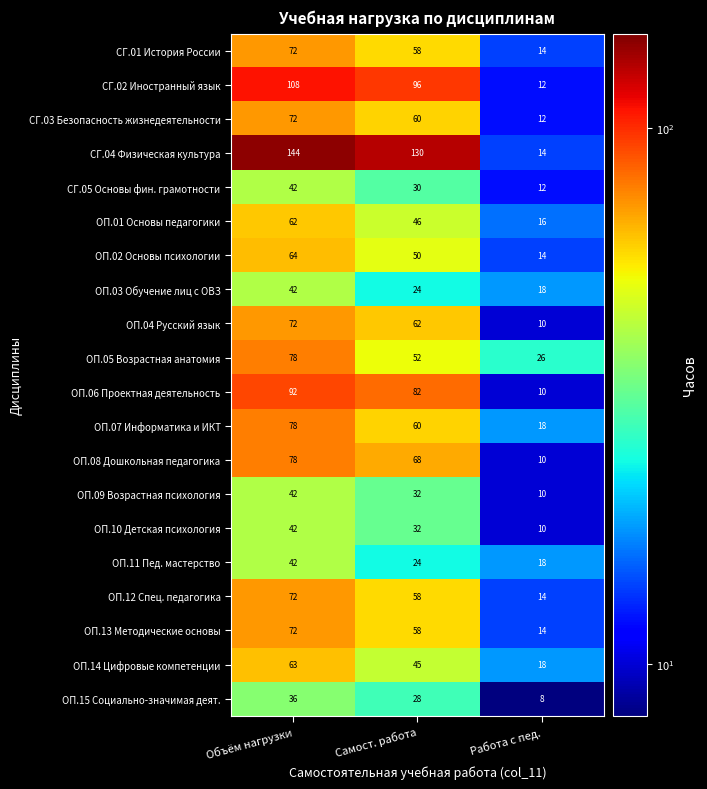

What is the lowest value of the ОП.04 Русский язык series?

10